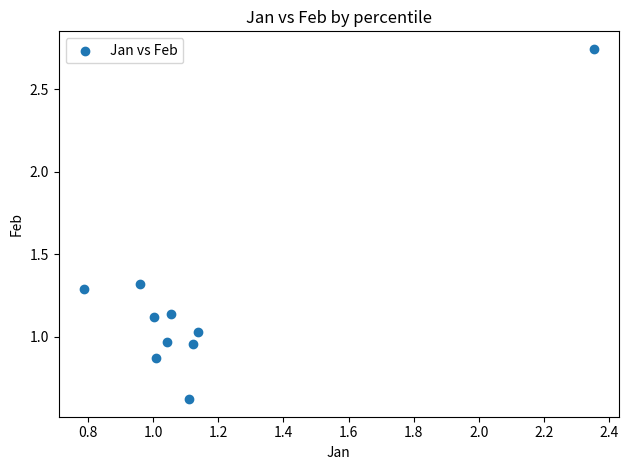

What is the range of X values (max minus min)?

1.6